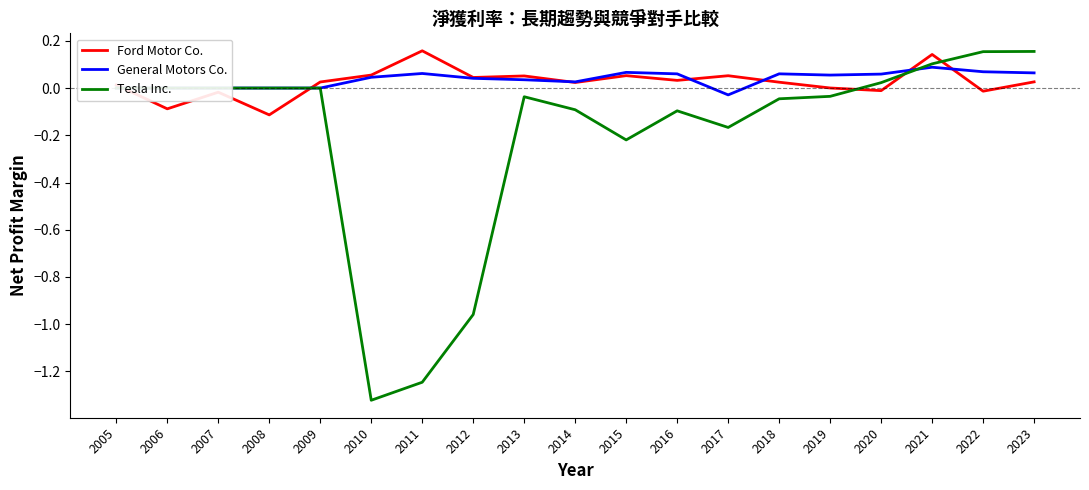

What are all the series names shown in the legend?

Ford Motor Co., General Motors Co., Tesla Inc.